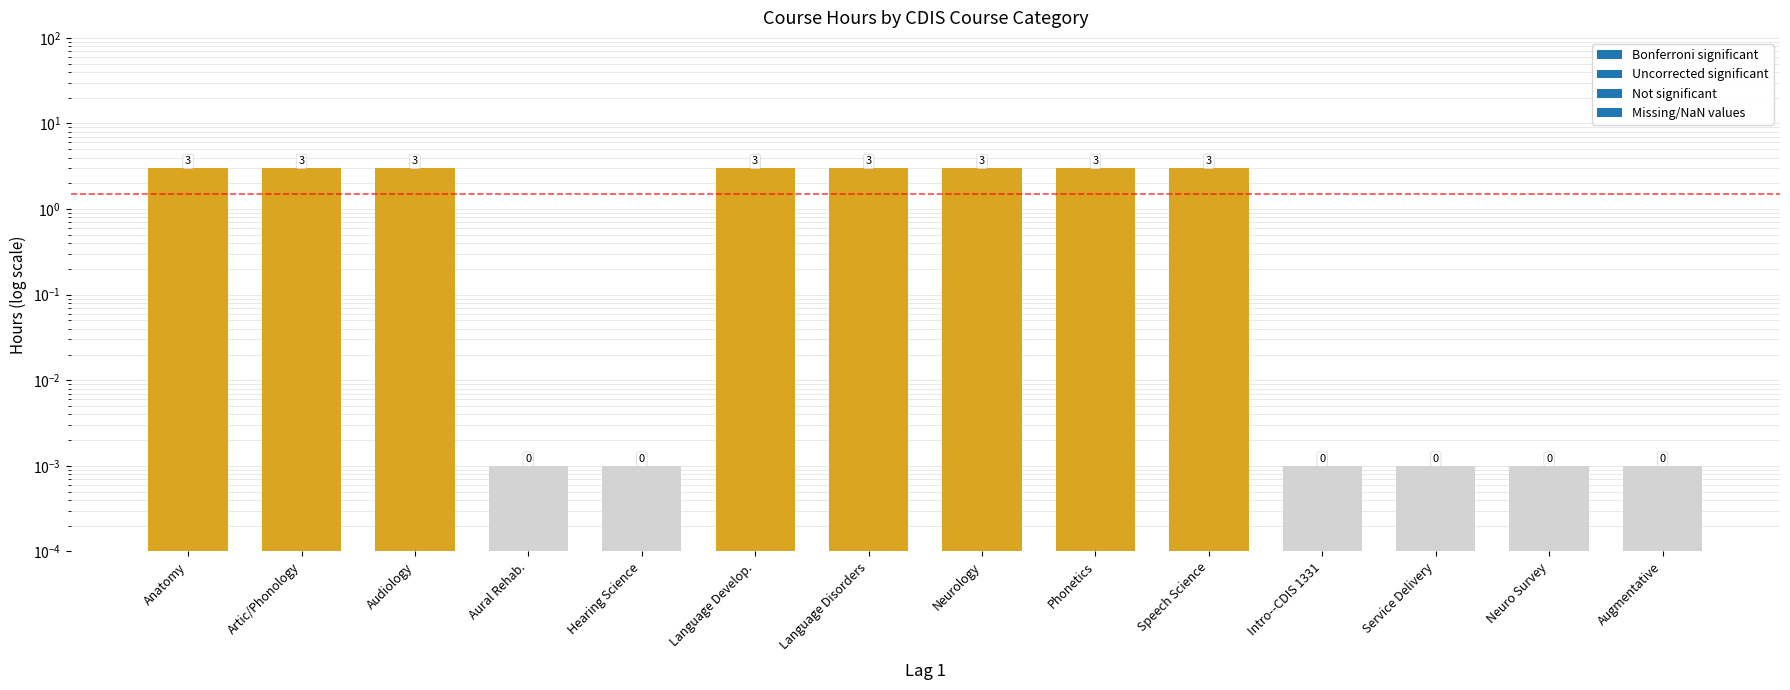

How many bars are there in total?

14